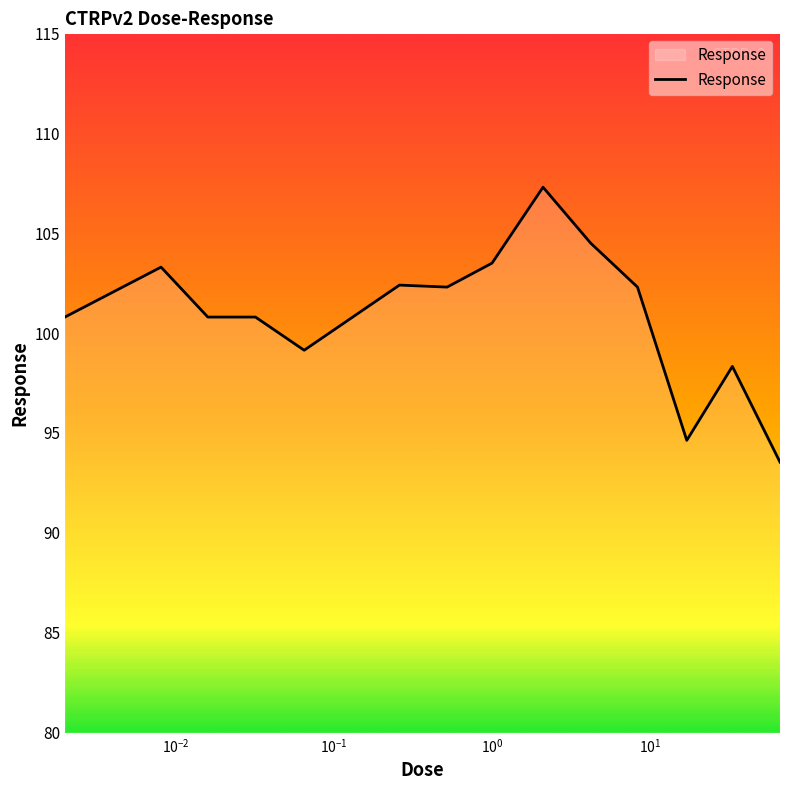

What is the difference between the maximum and minimum values?

13.8